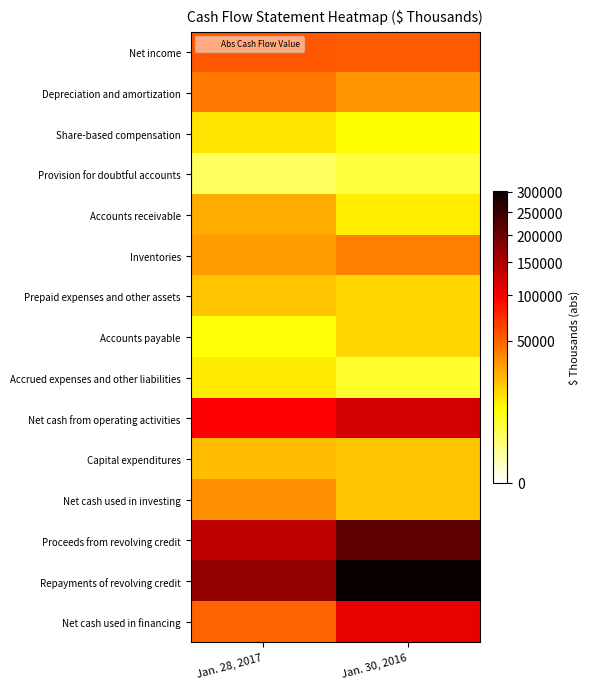

What is the greatest value displayed?

301243